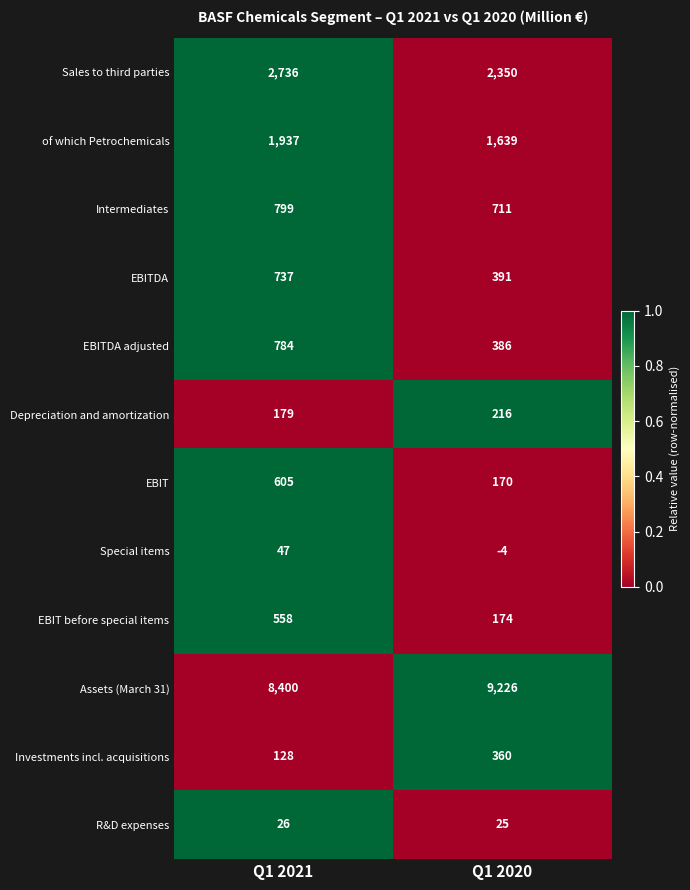

List the series in order of their peak value, highest first.

Assets (March 31), Sales to third parties, of which Petrochemicals, Intermediates, EBITDA adjusted, EBITDA, EBIT, EBIT before special items, Investments incl. acquisitions, Depreciation and amortization, Special items, R&D expenses